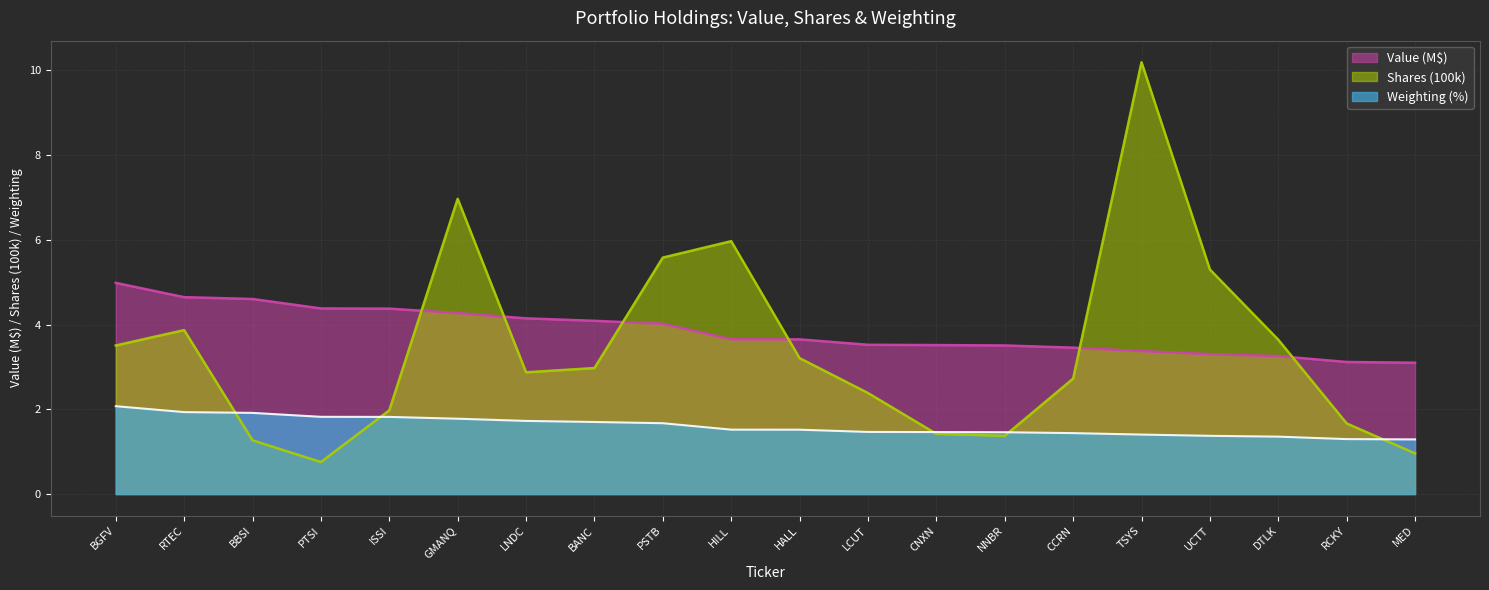

How many lines are shown in the chart?

3